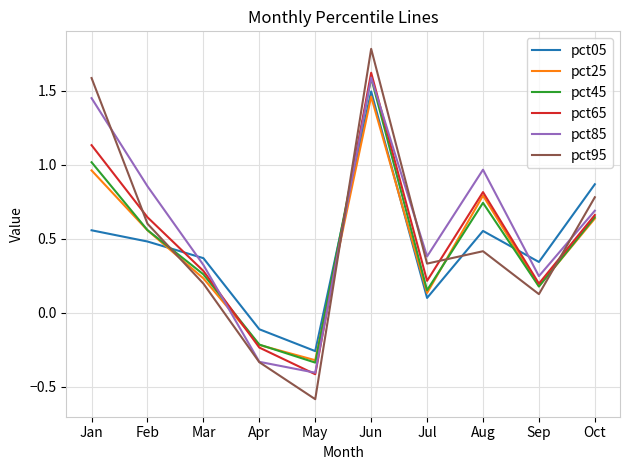

What is the total value across all series at Jan?

6.7